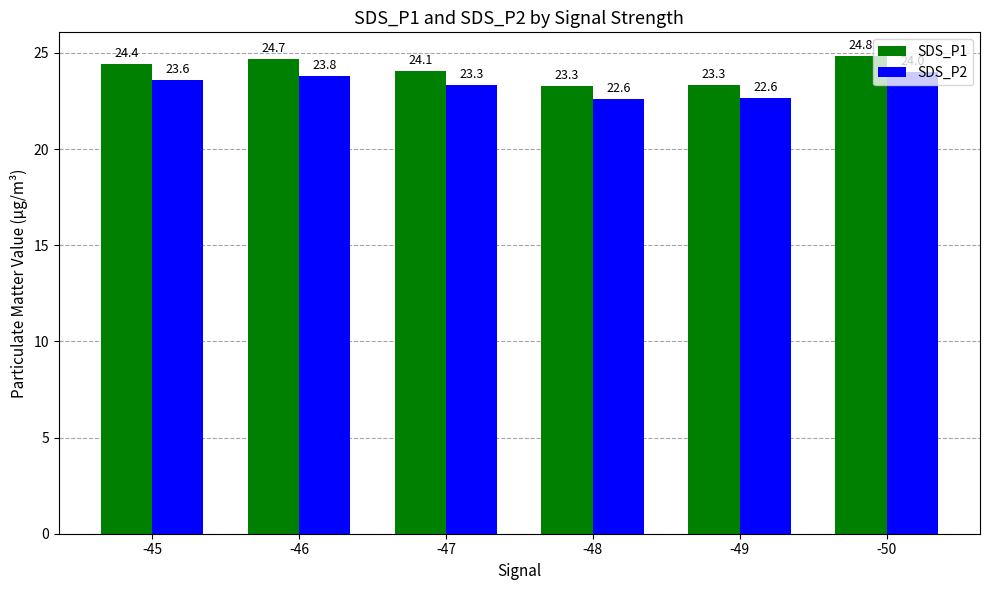

Is it true that SDS_P2 equals 23.8 at -46?

True